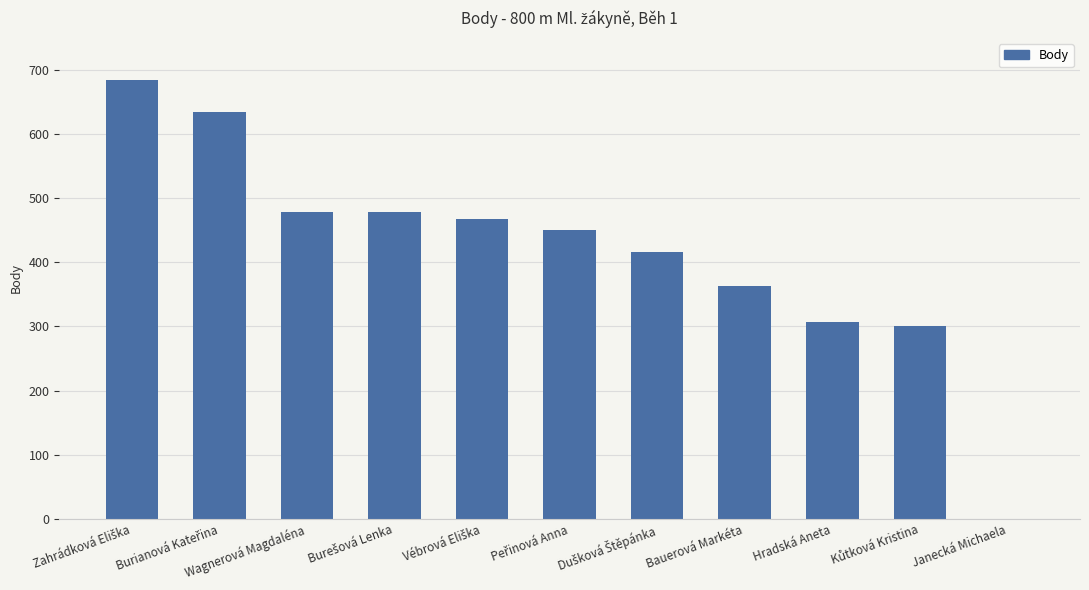

True or false: the data shows 307 at Hradská Aneta.

True